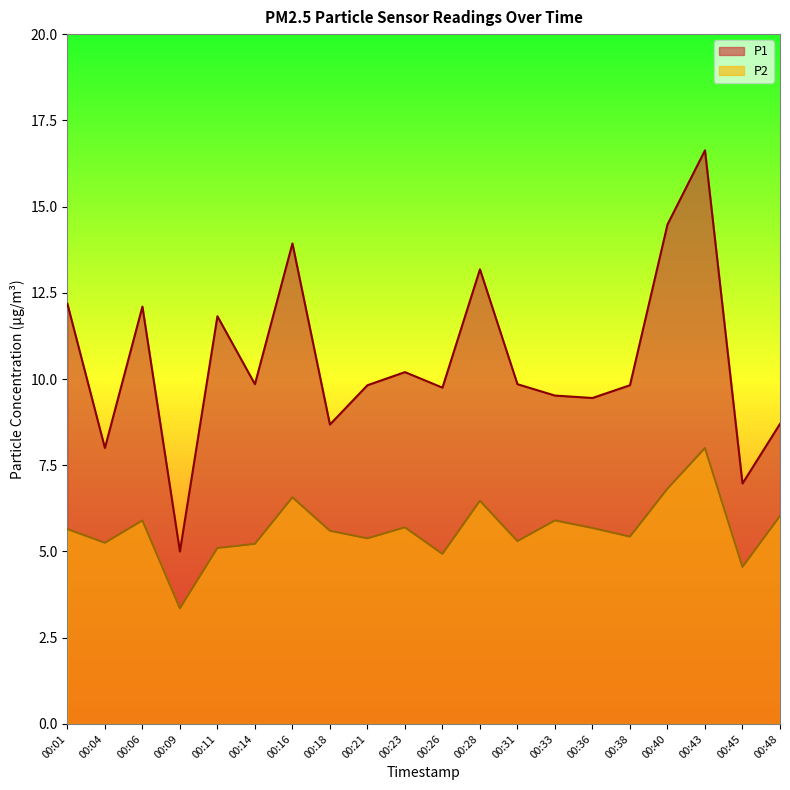

The P1 series shows 5.9 at 00:26. True or false?

False